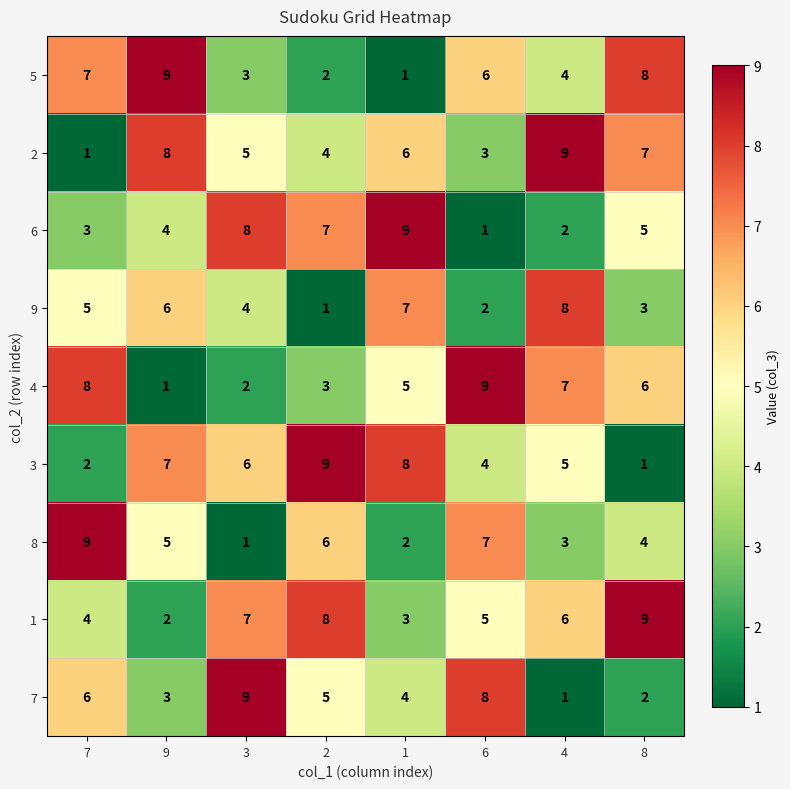

The 1 series shows 8 at 2. True or false?

True